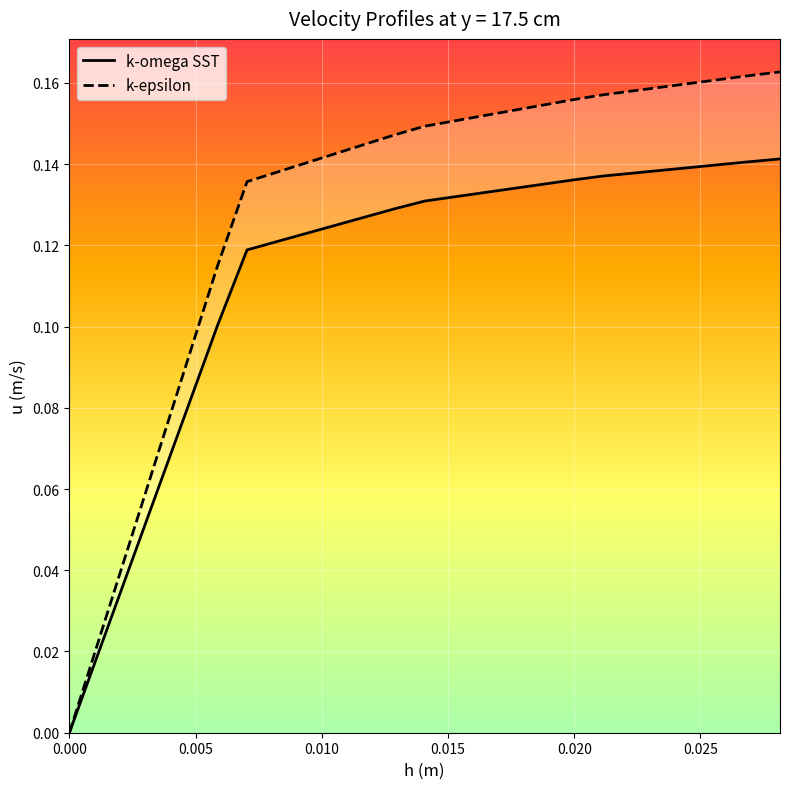

How many values in the k-omega SST series exceed 0?

24